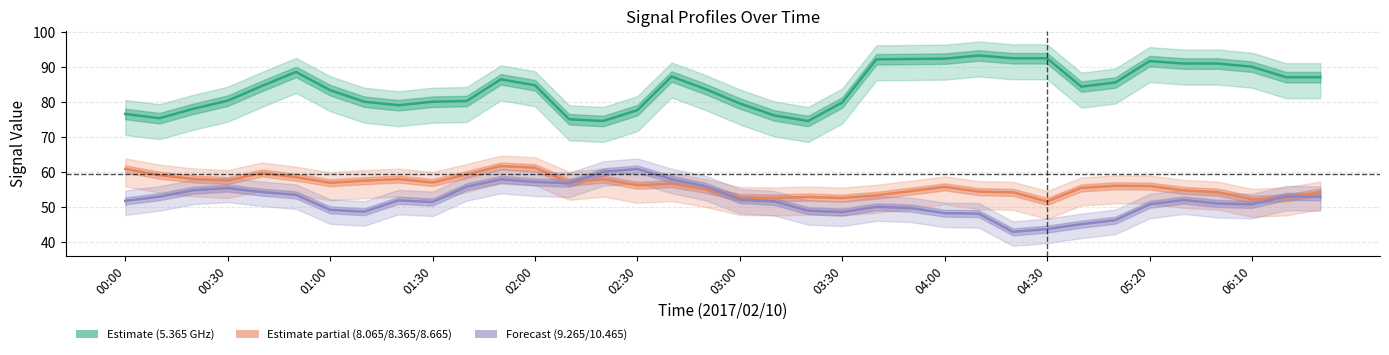

At how many categories does at least one series exceed 86?

15